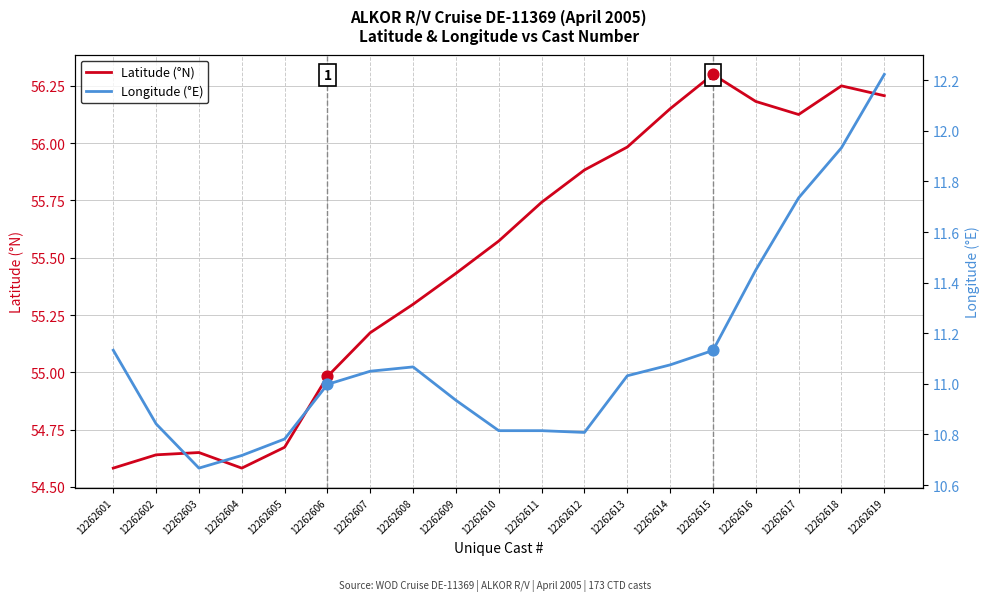

Which series has the largest total across all categories?

Latitude (°N)